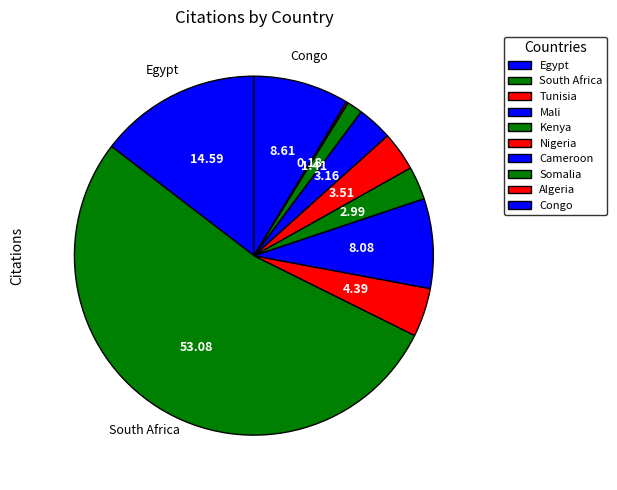

Is there a majority slice in this chart?

Yes